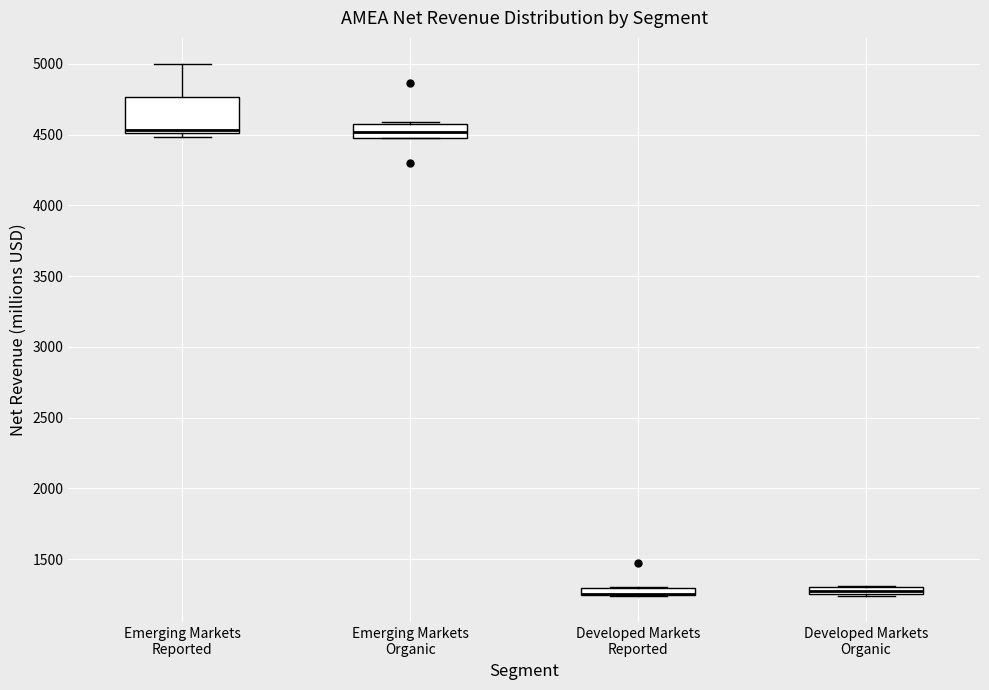

Where is the lower edge of the box for Emerging Markets Organic on the y-axis? The values are not printed on the chart, so give them approximately, as read against the axis.

4500